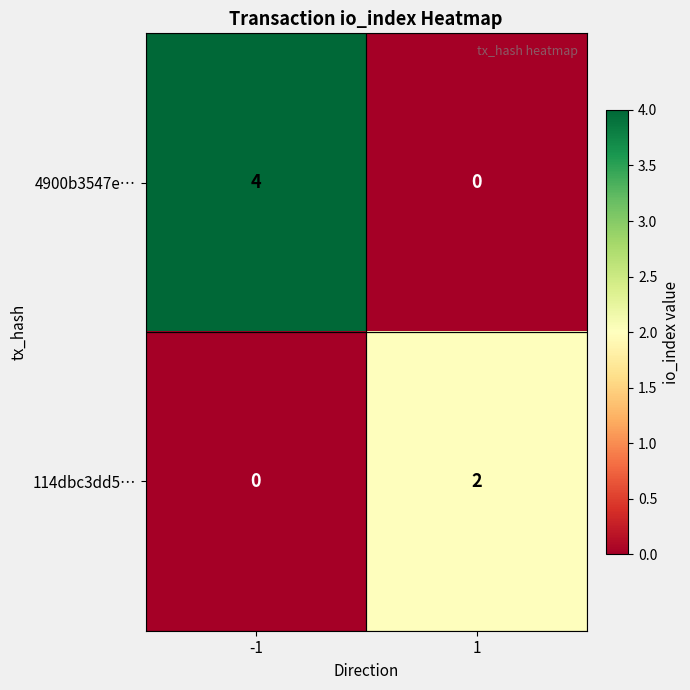

What is the greatest value displayed?

4